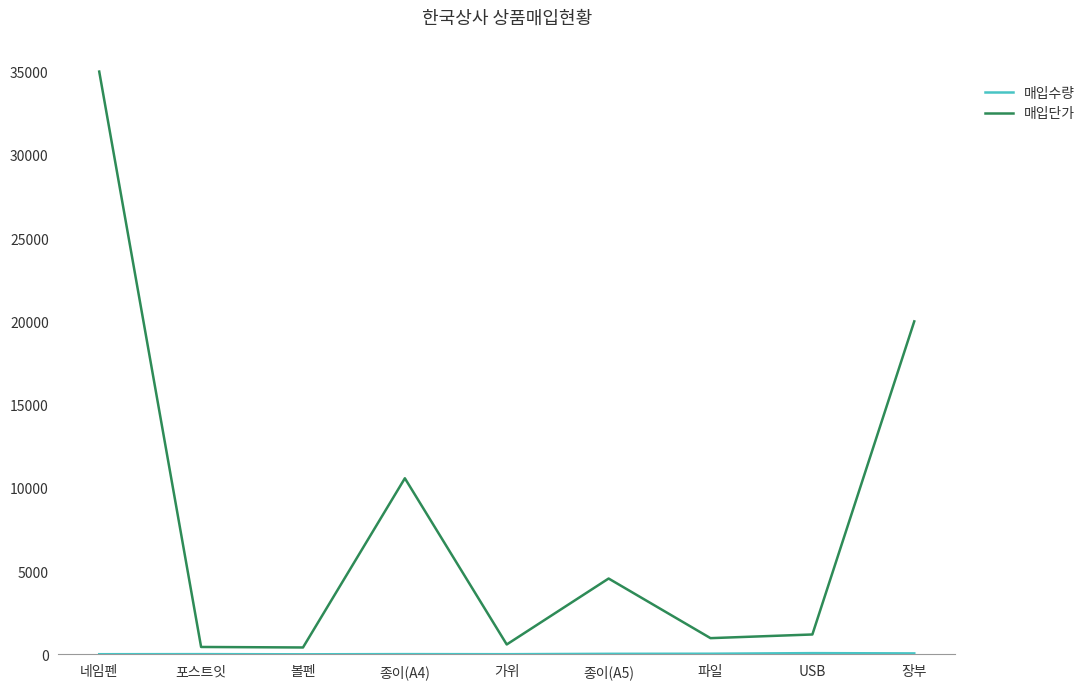

Which series has the widest spread of values?

매입단가